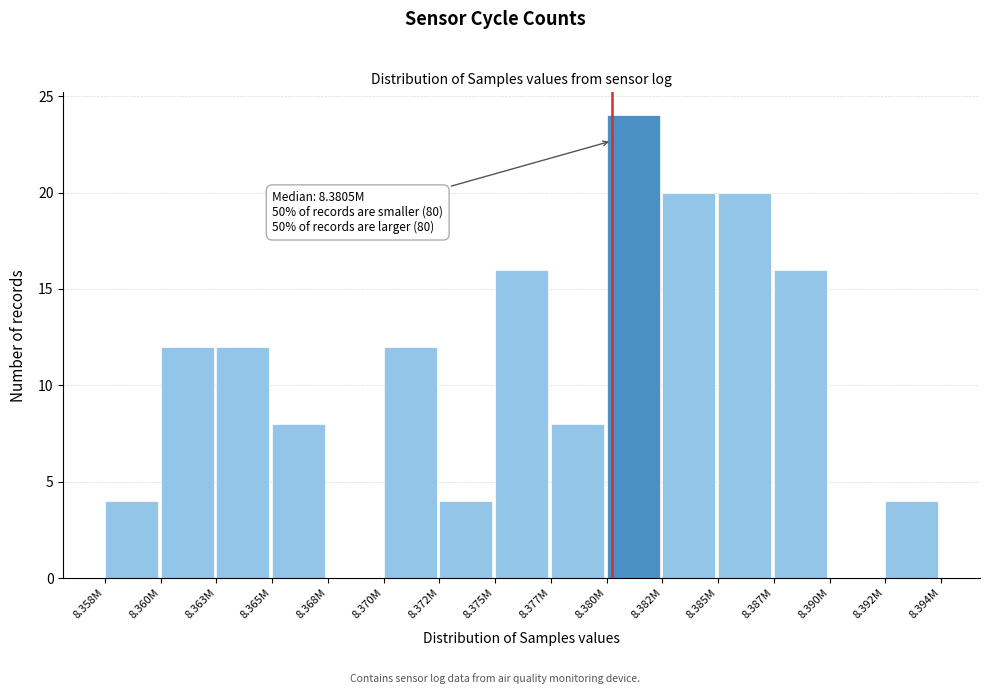

Reading right to left, list all the values displayed in this chart.

8.392M=4	8.390M=0	8.387M=16	8.385M=20	8.382M=20	8.380M=24	8.377M=8	8.375M=16	8.372M=4	8.370M=12	8.368M=0	8.365M=8	8.363M=12	8.360M=12	8.358M=4